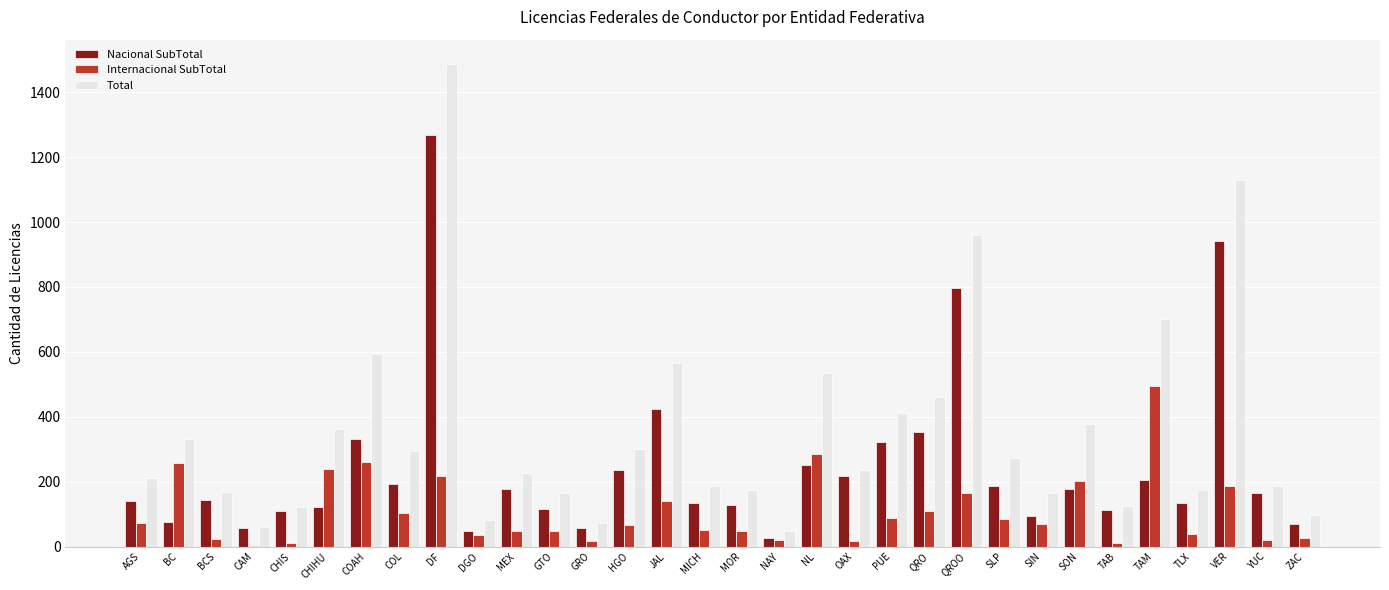

At which label does Internacional SubTotal reach its peak?

TAM